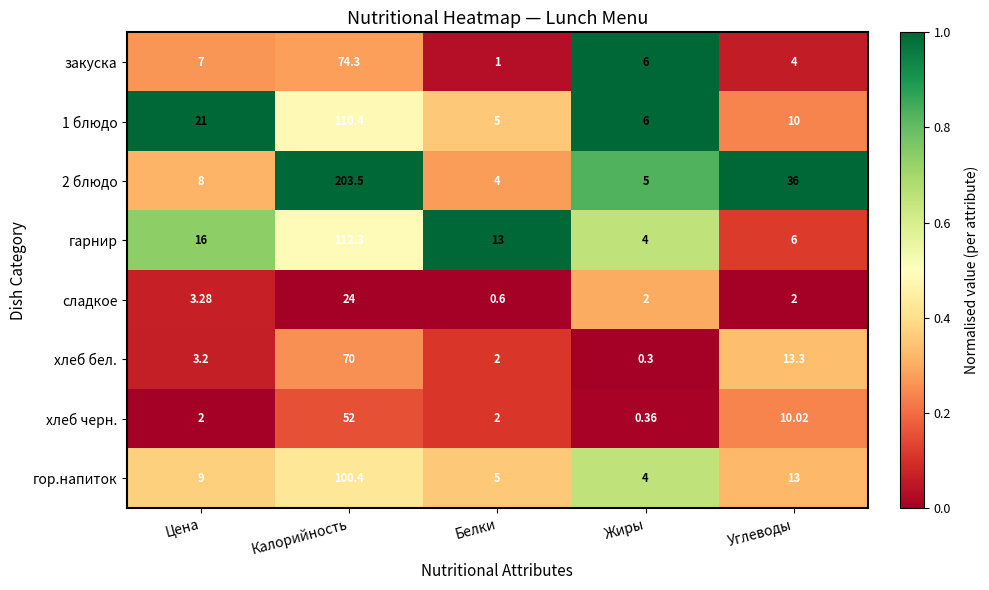

Where is хлеб бел. nearest to the value 35?

Углеводы